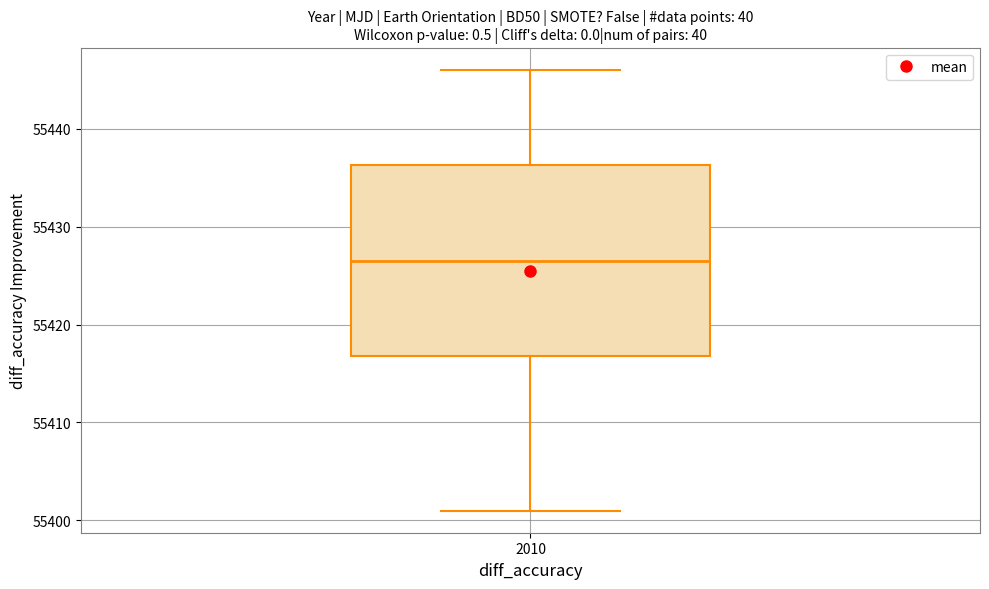

Where is the lower edge of the box at x = 2010 on the y-axis? The values are not printed on the chart, so give them approximately, as read against the axis.

55417